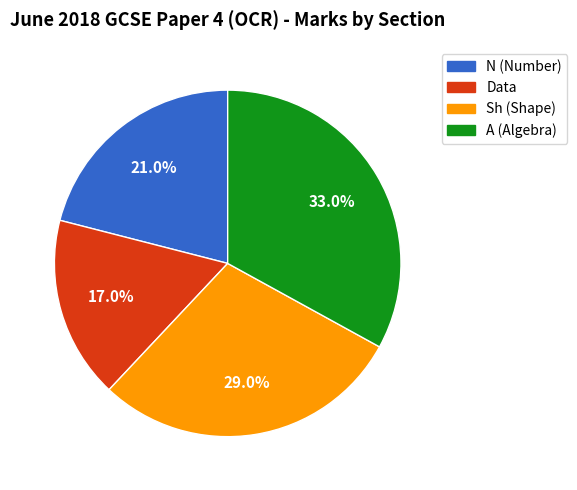

Is there a majority slice in this chart?

No